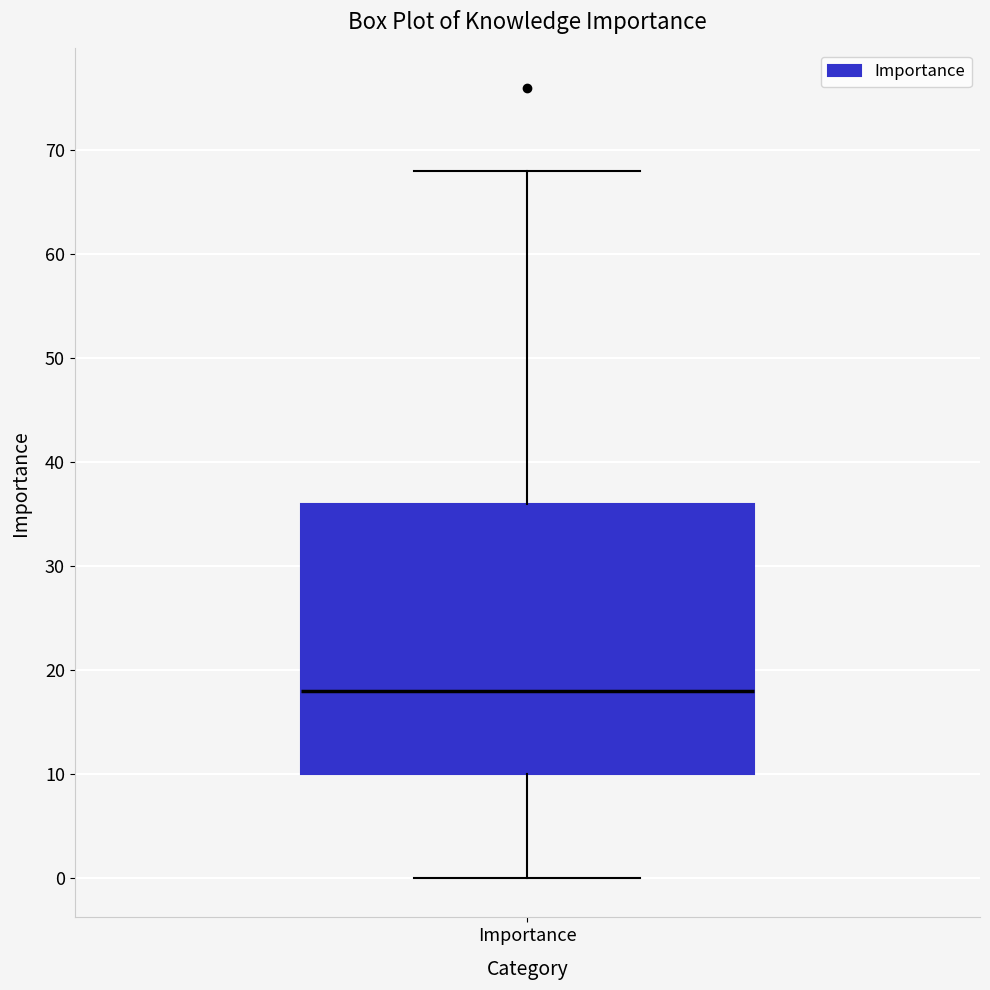

Transcribe this box plot: give where the median line is, the range the box spans, and where the two whiskers end, as read against the y-axis. The values are not printed on the chart, so give them approximately, as read against the axis.

median 18, box 10 to 36, whiskers 0 to 68